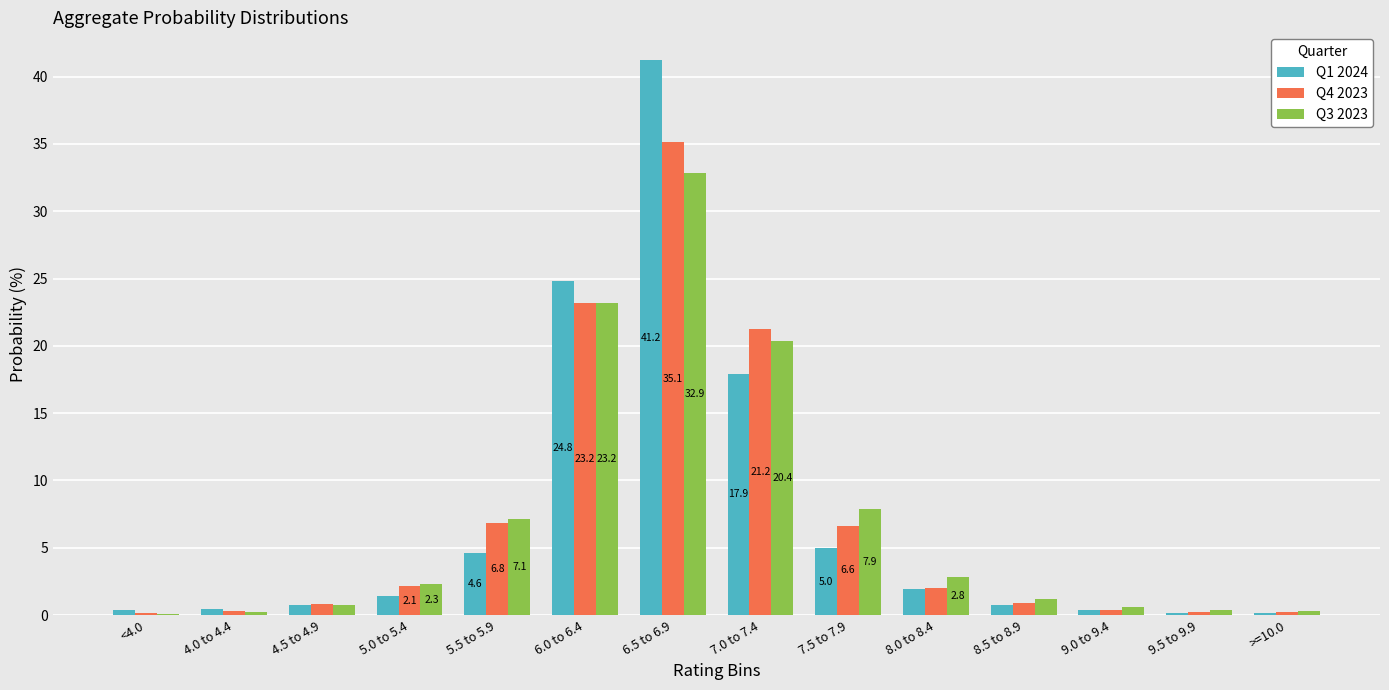

Are the bars horizontal?

No